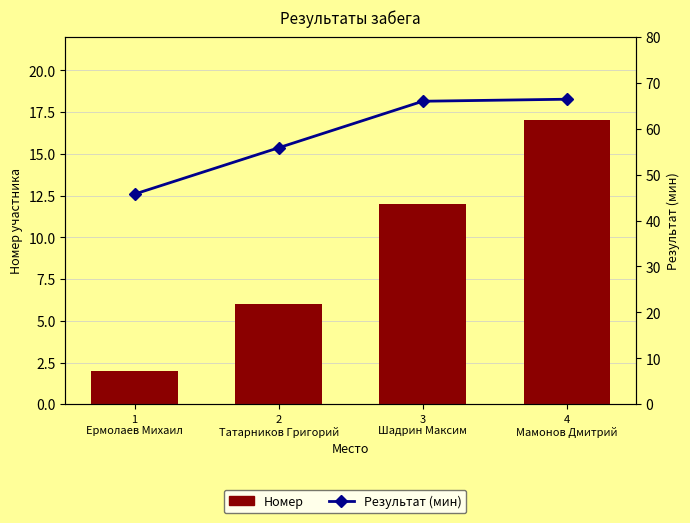

At 1
Ермолаев Михаил, list the series in order from smallest to largest.

Номер, Результат (мин)